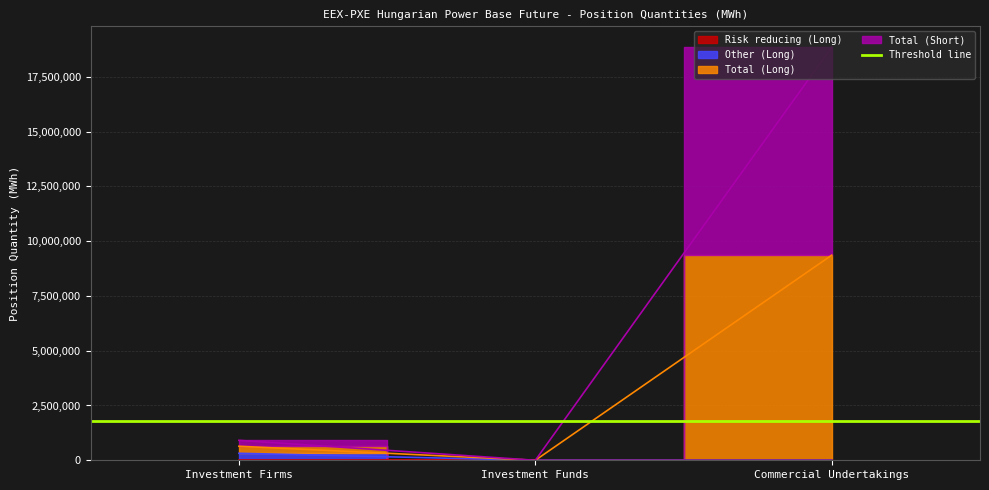

Is it true that Other (Long) equals -191198 at Commercial Undertakings?

False